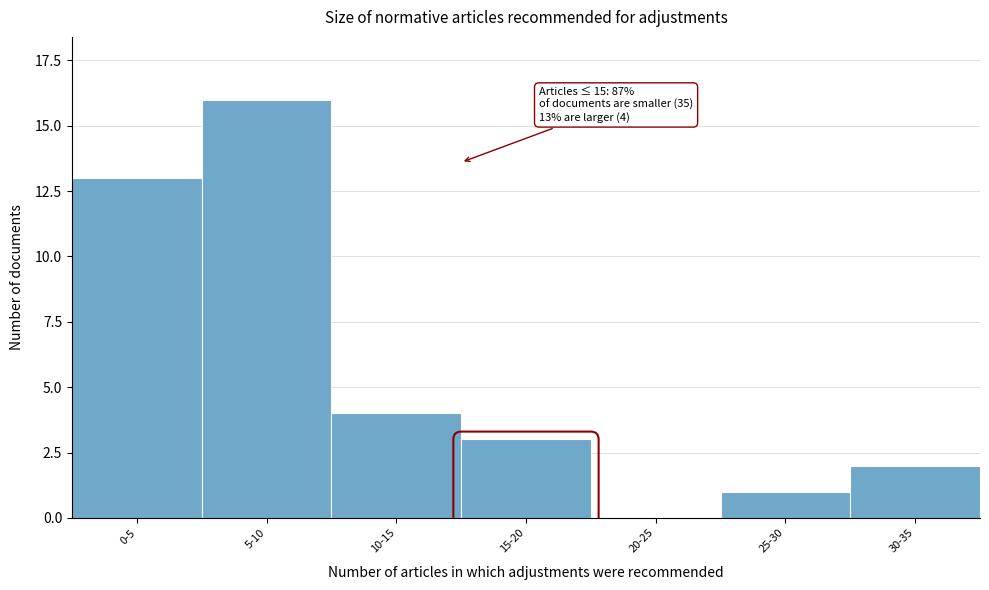

Reading right to left, what are all the values shown in this chart?

30-35=2	25-30=1	20-25=0	15-20=3	10-15=4	5-10=16	0-5=13